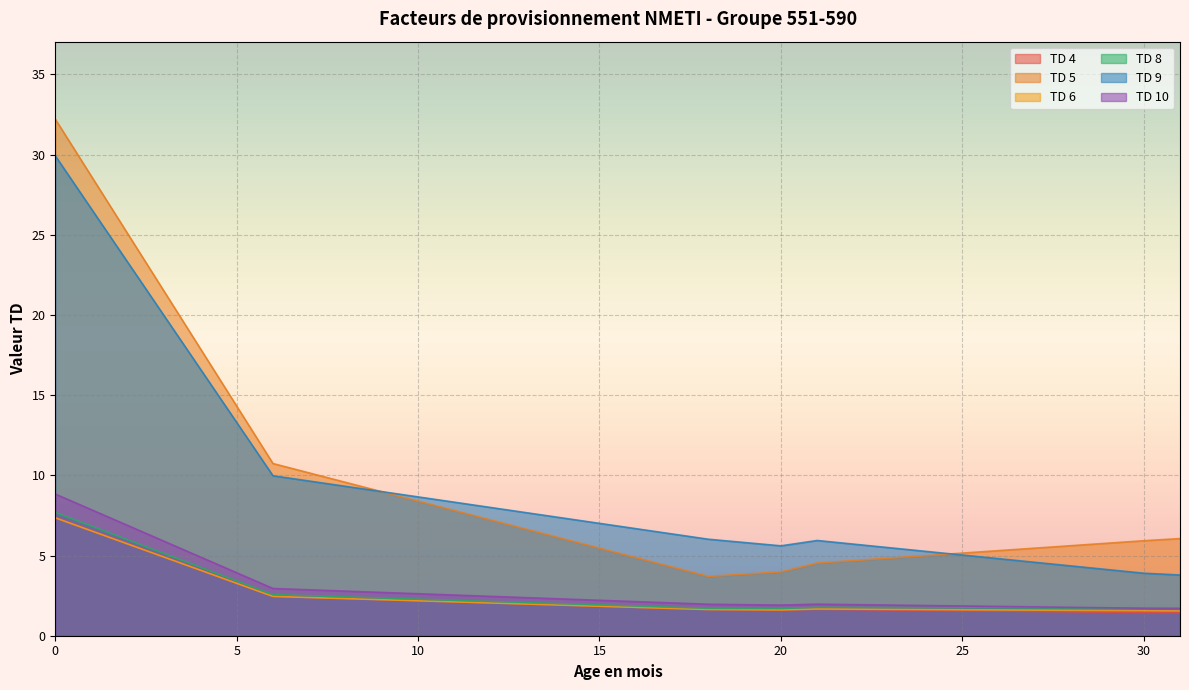

How many lines are shown in the chart?

6